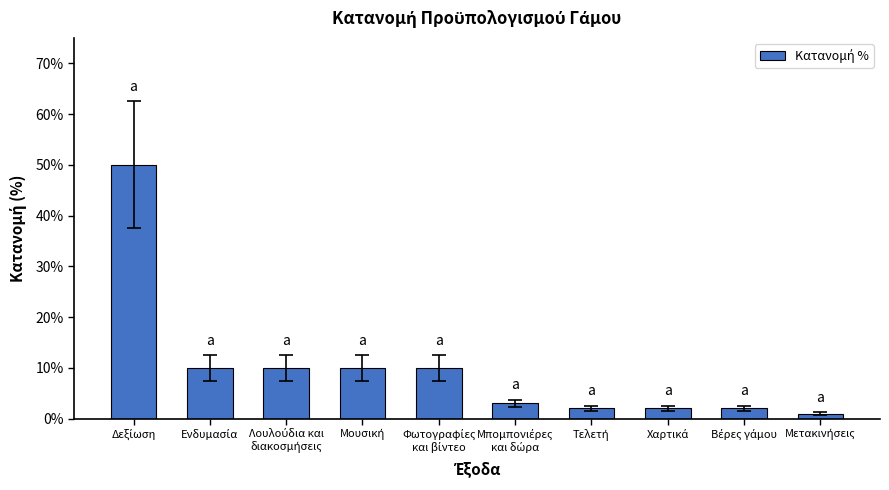

Does the chart contain any negative values?

No